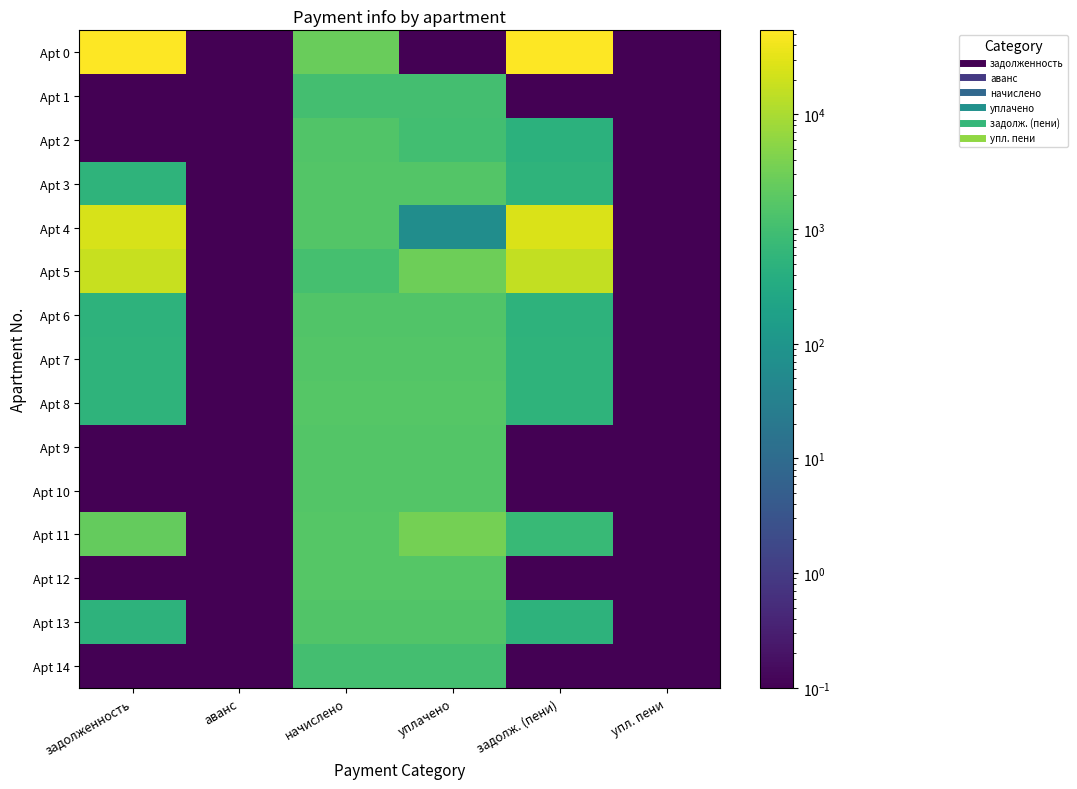

Reading right to left, what are all the values shown in this chart?

Apt 0: упл. пени=0.0	задолж. (пени)=54034.1	уплачено=0.0	начислено=2646.8	аванс=0.0	задолженность=51387.2
Apt 1: упл. пени=0.0	задолж. (пени)=0.0	уплачено=1070.5	начислено=1070.5	аванс=0.0	задолженность=0.0
Apt 2: упл. пени=0.0	задолж. (пени)=493.7	уплачено=987.4	начислено=1481.1	аванс=0.0	задолженность=0.0
Apt 3: упл. пени=0.0	задолж. (пени)=536.5	уплачено=1609.4	начислено=1609.4	аванс=0.0	задолженность=536.5
Apt 4: упл. пени=0.0	задолж. (пени)=26209.4	уплачено=63.4	начислено=1613.0	аванс=0.0	задолженность=24659.8
Apt 5: упл. пени=0.0	задолж. (пени)=15702.8	уплачено=3009.0	начислено=1085.1	аванс=0.0	задолженность=17626.7
Apt 6: упл. пени=0.0	задолж. (пени)=496.1	уплачено=1488.4	начислено=1488.4	аванс=0.0	задолженность=496.1
Apt 7: упл. пени=0.0	задолж. (пени)=538.9	уплачено=1616.7	начислено=1616.7	аванс=0.0	задолженность=538.9
Apt 8: упл. пени=0.0	задолж. (пени)=546.2	уплачено=1638.7	начислено=1638.7	аванс=0.0	задолженность=546.2
Apt 9: упл. пени=0.0	задолж. (пени)=0.0	уплачено=1598.4	начислено=1598.4	аванс=0.0	задолженность=0.0
Apt 10: упл. пени=0.0	задолж. (пени)=0.0	уплачено=1609.4	начислено=1609.4	аванс=0.0	задолженность=0.0
Apt 11: упл. пени=0.0	задолж. (пени)=742.2	уплачено=3344.2	начислено=1638.7	аванс=0.0	задолженность=2447.8
Apt 12: упл. пени=0.0	задолж. (пени)=0.0	уплачено=1657.0	начислено=1657.0	аванс=0.0	задолженность=0.0
Apt 13: упл. пени=0.0	задолж. (пени)=501.0	уплачено=1503.1	начислено=1503.1	аванс=0.0	задолженность=501.0
Apt 14: упл. пени=0.0	задолж. (пени)=0.0	уплачено=1066.8	начислено=1066.8	аванс=0.0	задолженность=0.0